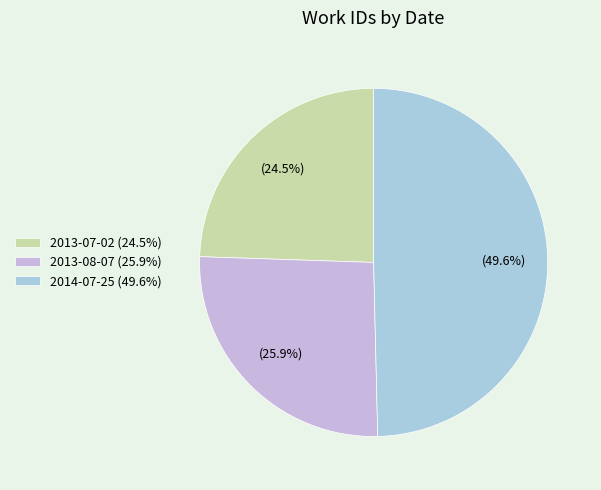

What is the change in value from 2013-08-07 to 2014-07-25?

+3817